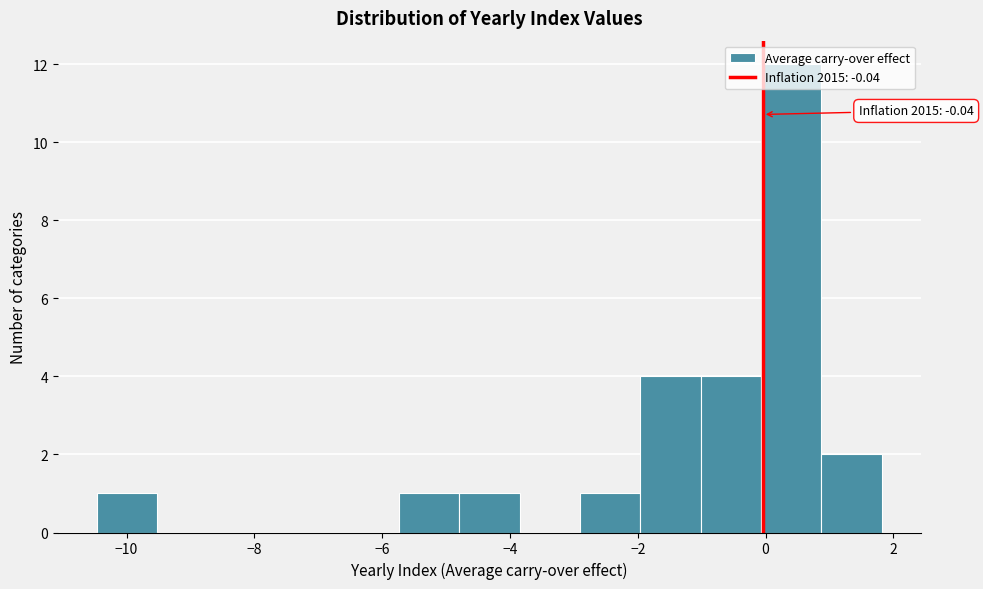

Which range on the x-axis has the tallest bar?

0.0 to 0.8